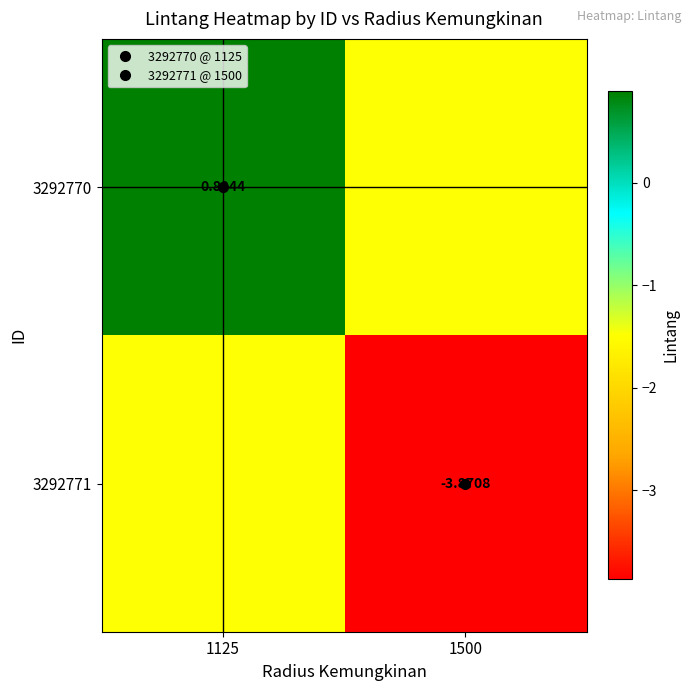

List the labels in order of 3292770 value, smallest first.

1500, 1125